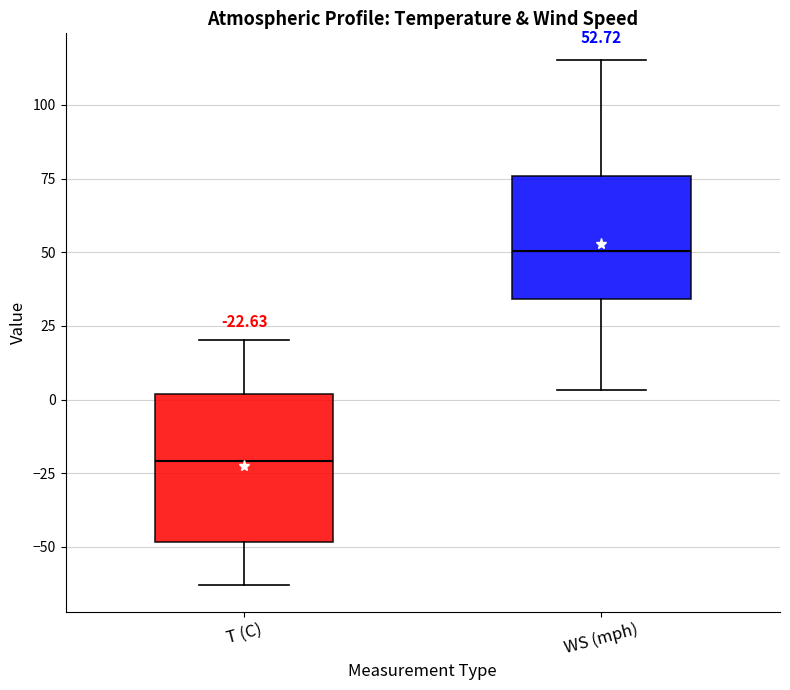

Which box's median line is the lowest?

T (C)